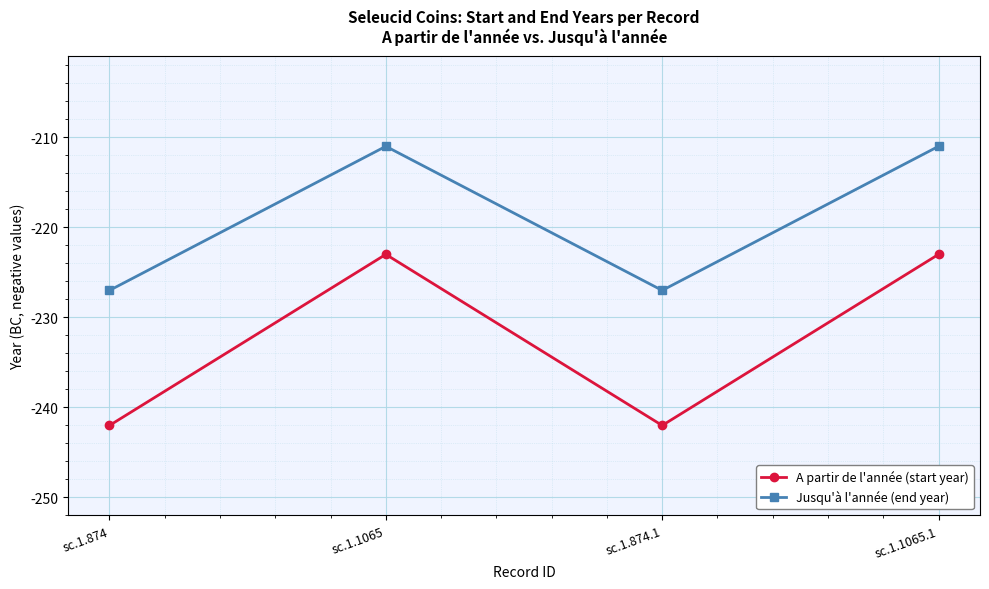

What is the lowest value of the Jusqu'à l'année (end year) series?

-227